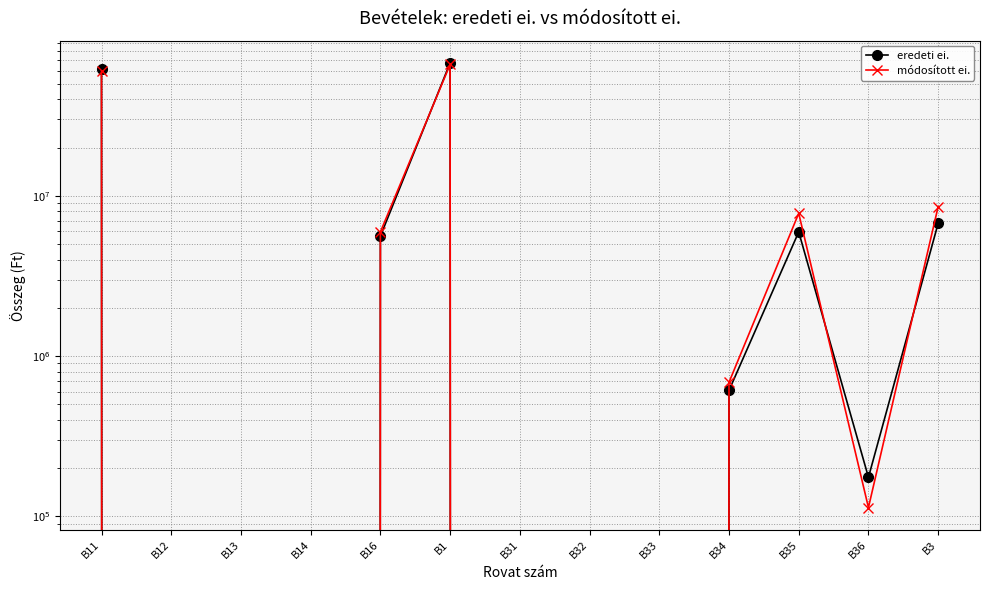

What is the sum of all eredeti ei. values?

148464856